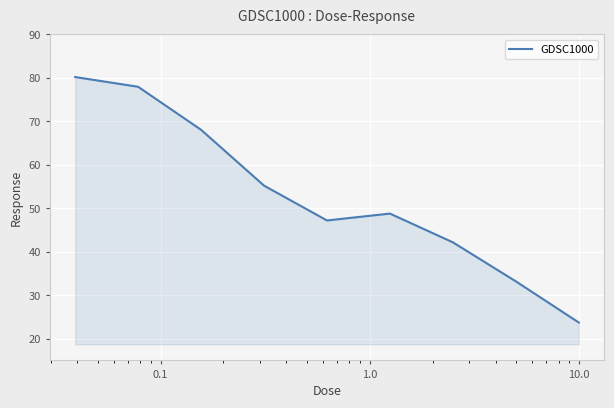

What is the smallest value displayed?

23.7